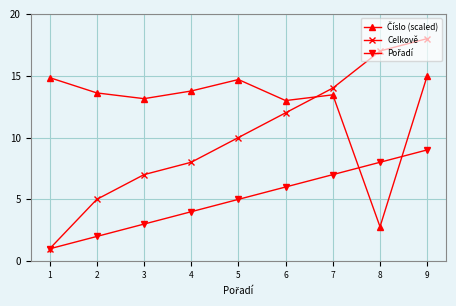

The value of Celkově at 3 is 12.3. True or false?

False